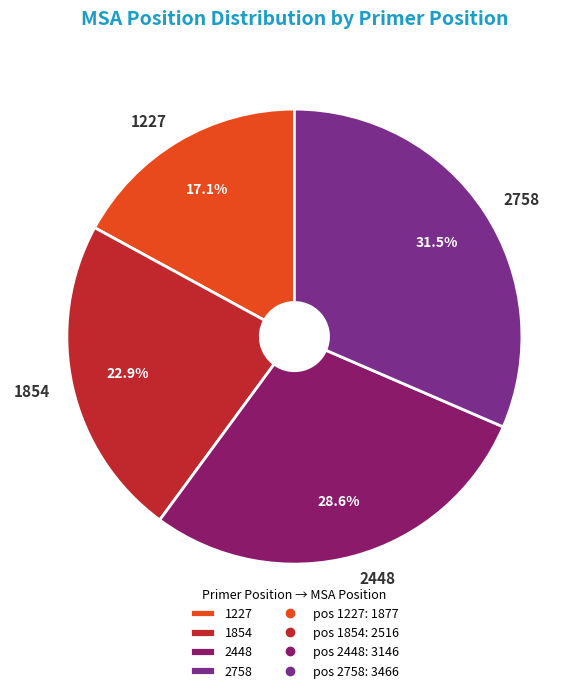

Approximately how many times larger is the value at 1227 compared to 1854?

0.7